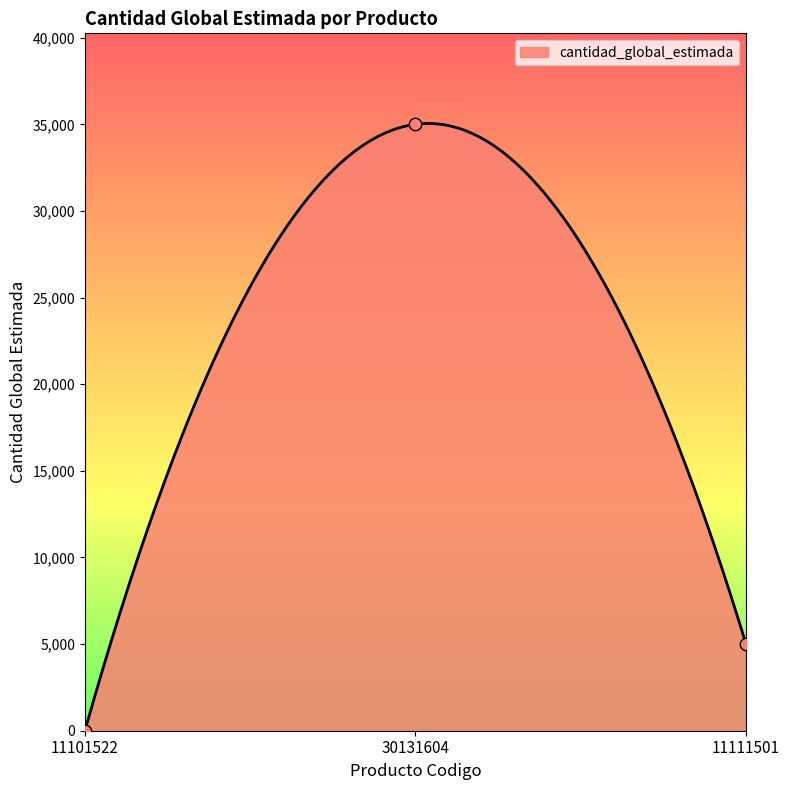

What is the change in value from 11101522 to 11111501?

+4999